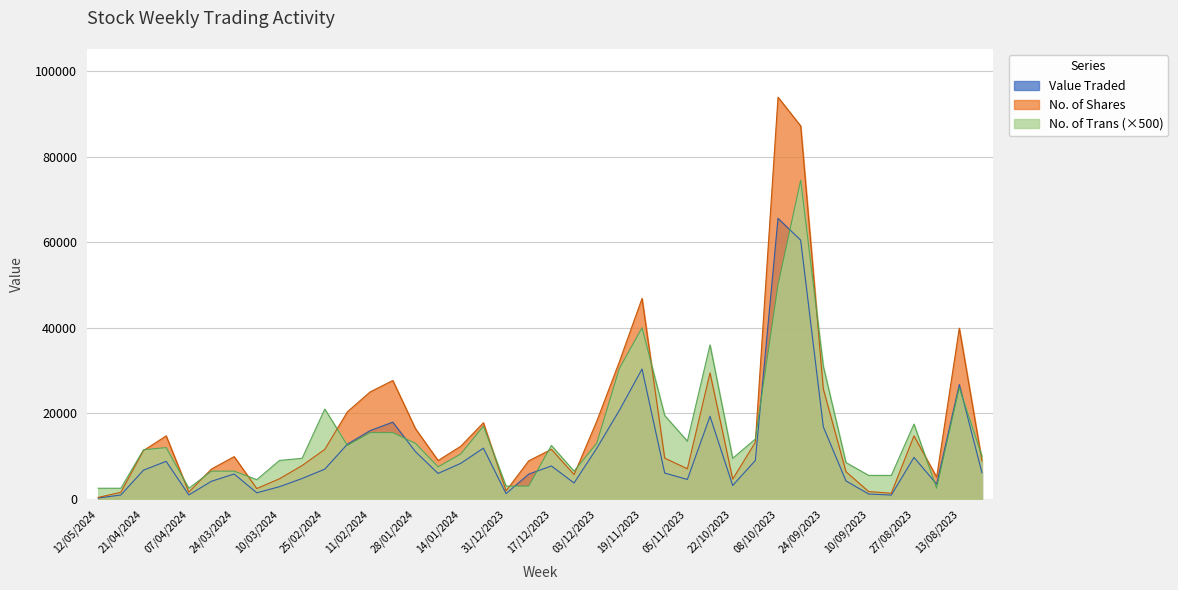

How many times do No. of Trans and Value Traded cross each other?

8